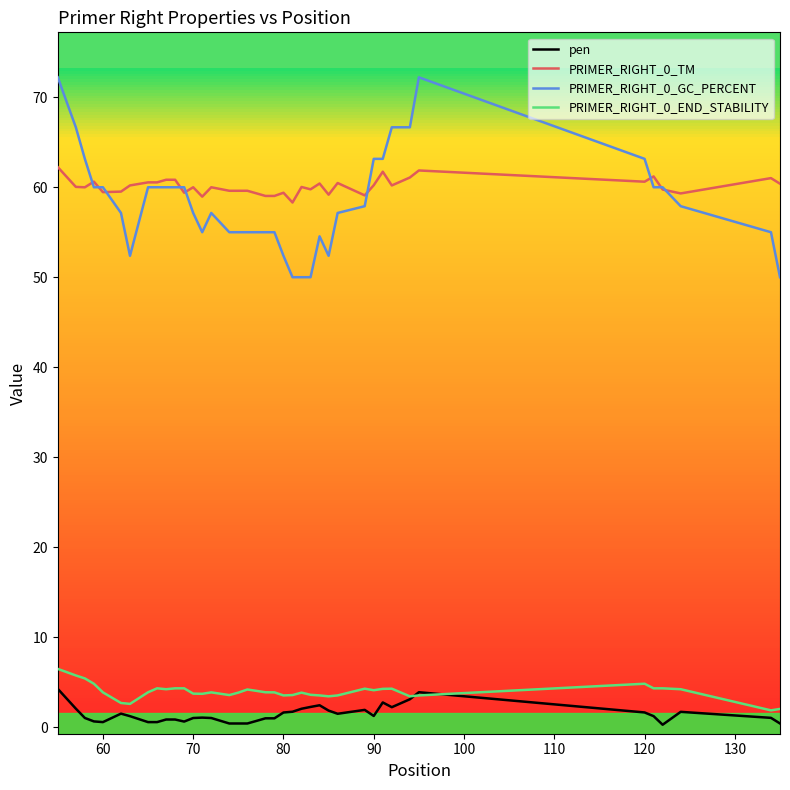

True or false: pen and PRIMER_RIGHT_0_GC_PERCENT intersect in this chart.

False